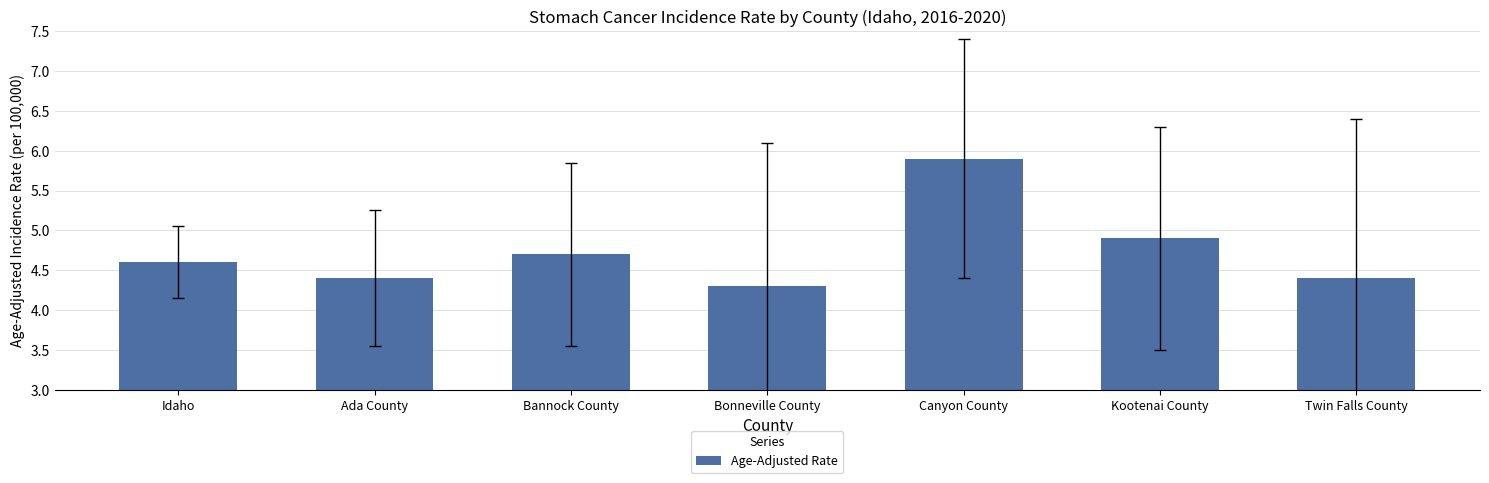

How many data points does each series have?

7